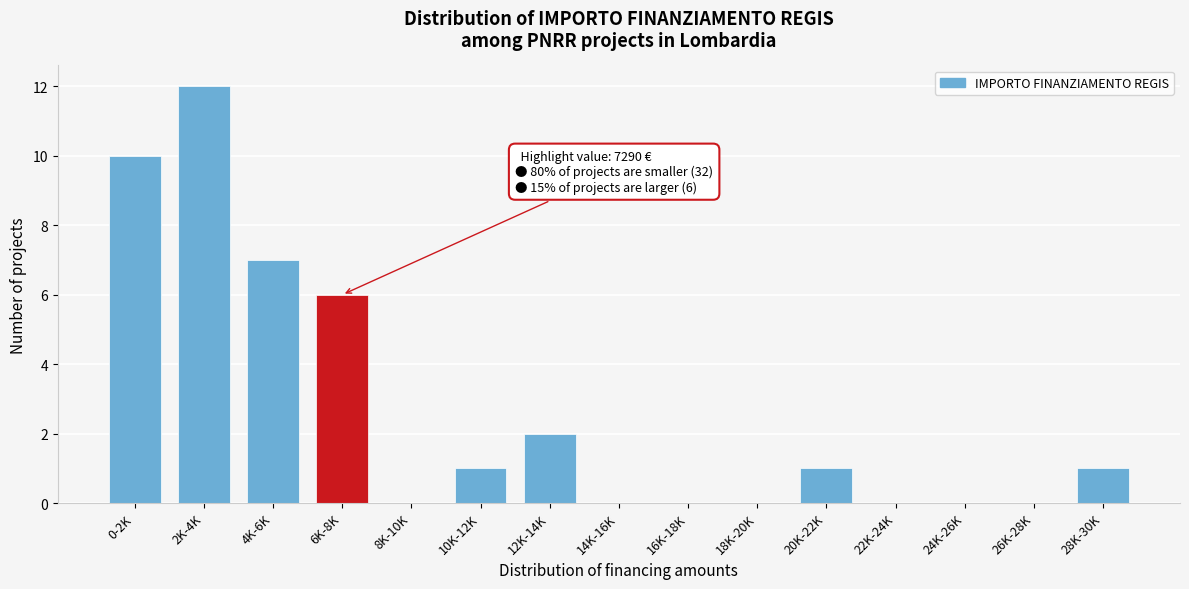

Reading right to left, list all the values displayed in this chart.

28K-30K=1	26K-28K=0	24K-26K=0	22K-24K=0	20K-22K=1	18K-20K=0	16K-18K=0	14K-16K=0	12K-14K=2	10K-12K=1	8K-10K=0	6K-8K=6	4K-6K=7	2K-4K=12	0-2K=10